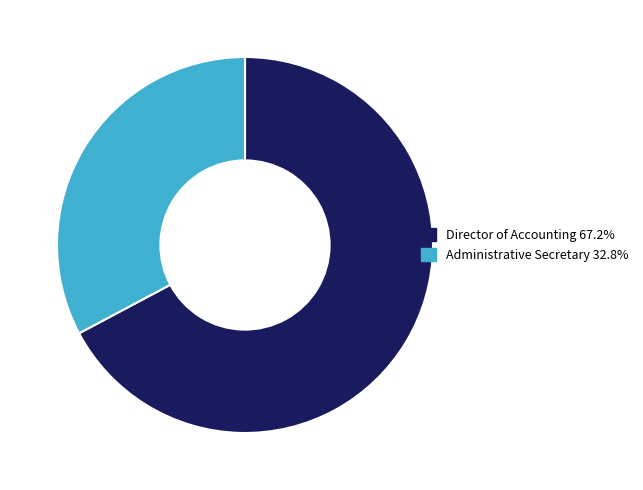

Which category has the smallest portion of the pie?

Administrative Secretary